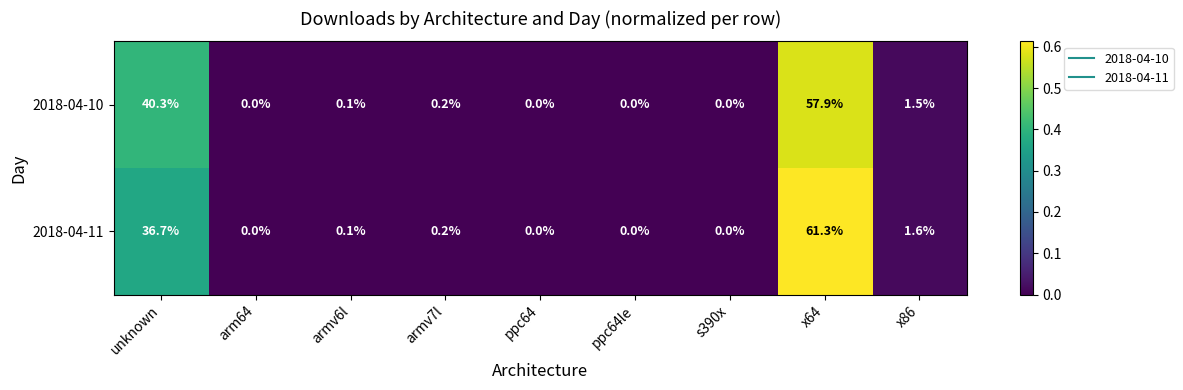

Which series has the largest range (max minus min)?

2018-04-11